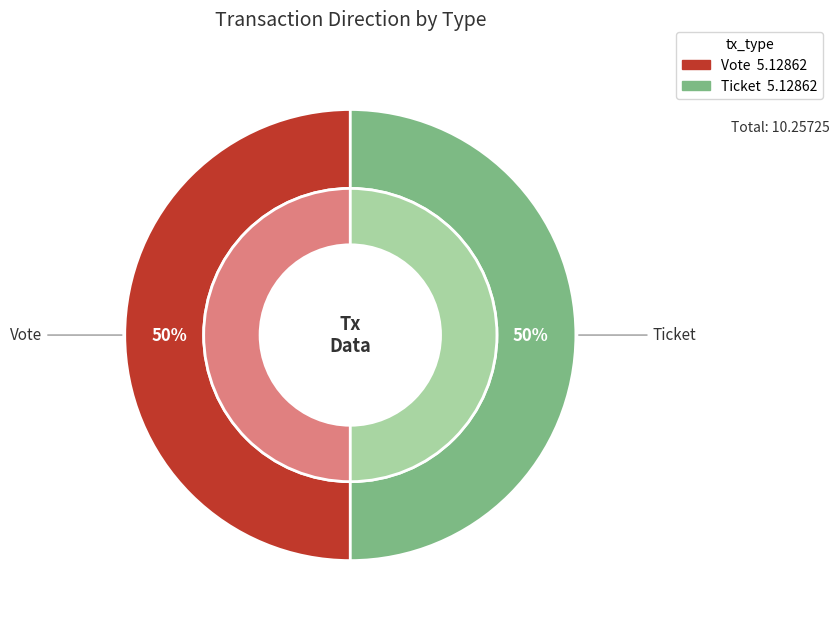

Which category accounts for the majority?

Vote